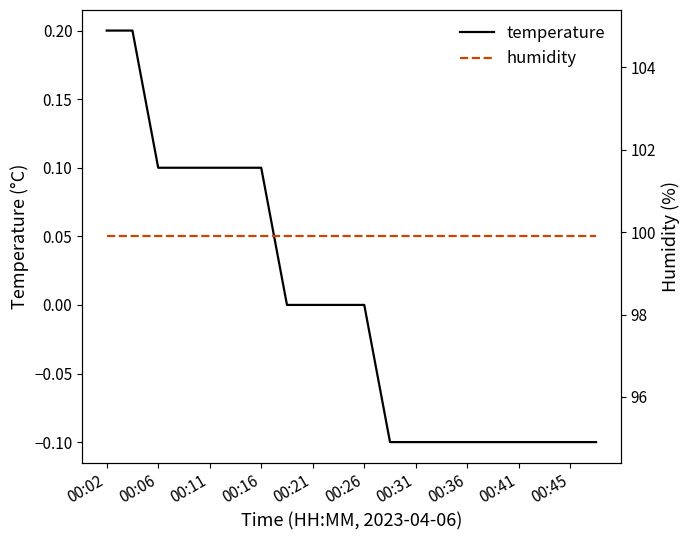

Rank the series by their maximum value, from highest to lowest.

humidity, temperature